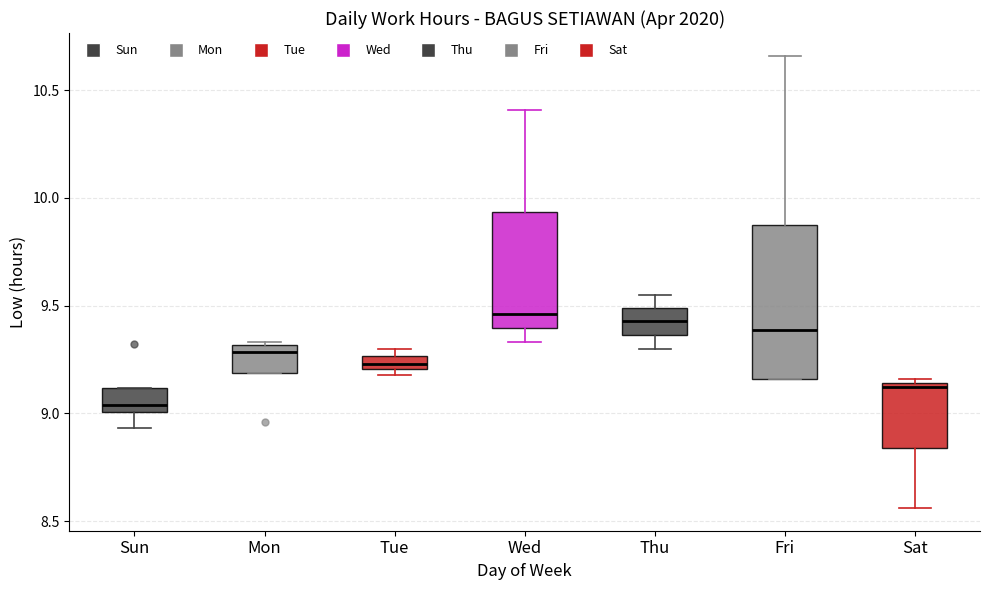

Which box has the lowest median line?

Sun